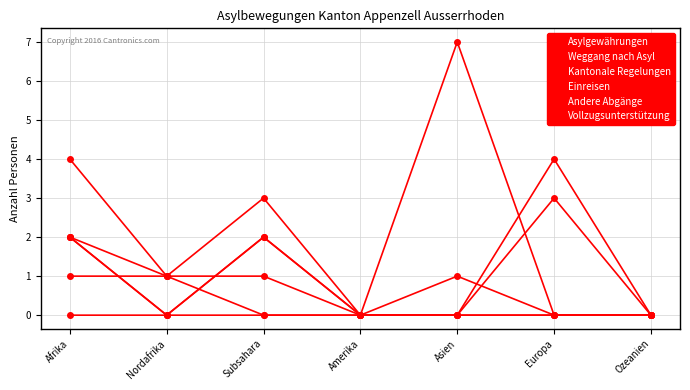

How many Andere Abgänge values are between 0 and 1?

7